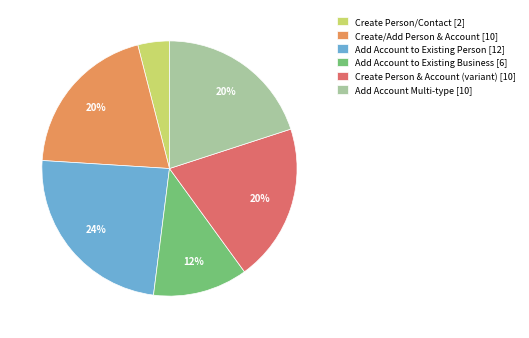

Which category has the smallest portion of the pie?

Create Person/Contact [2]